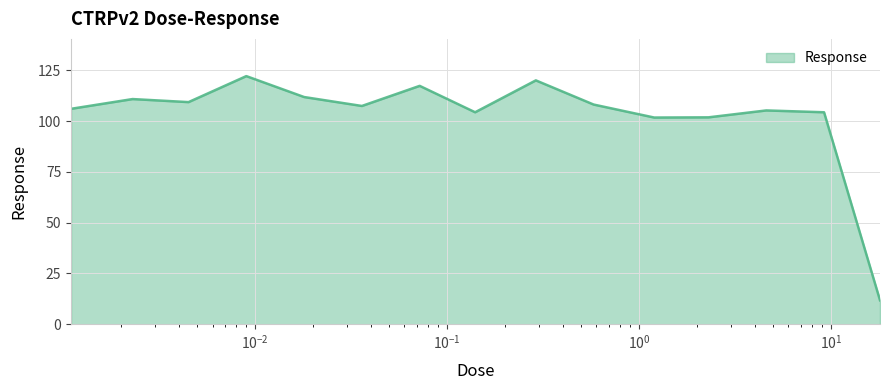

What is the maximum value shown in the chart?

122.2